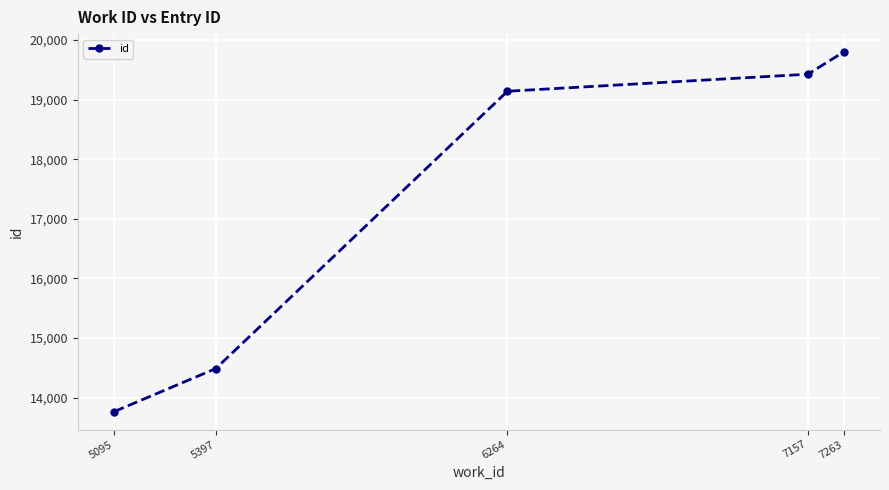

Which label corresponds to the largest value in the chart?

7263